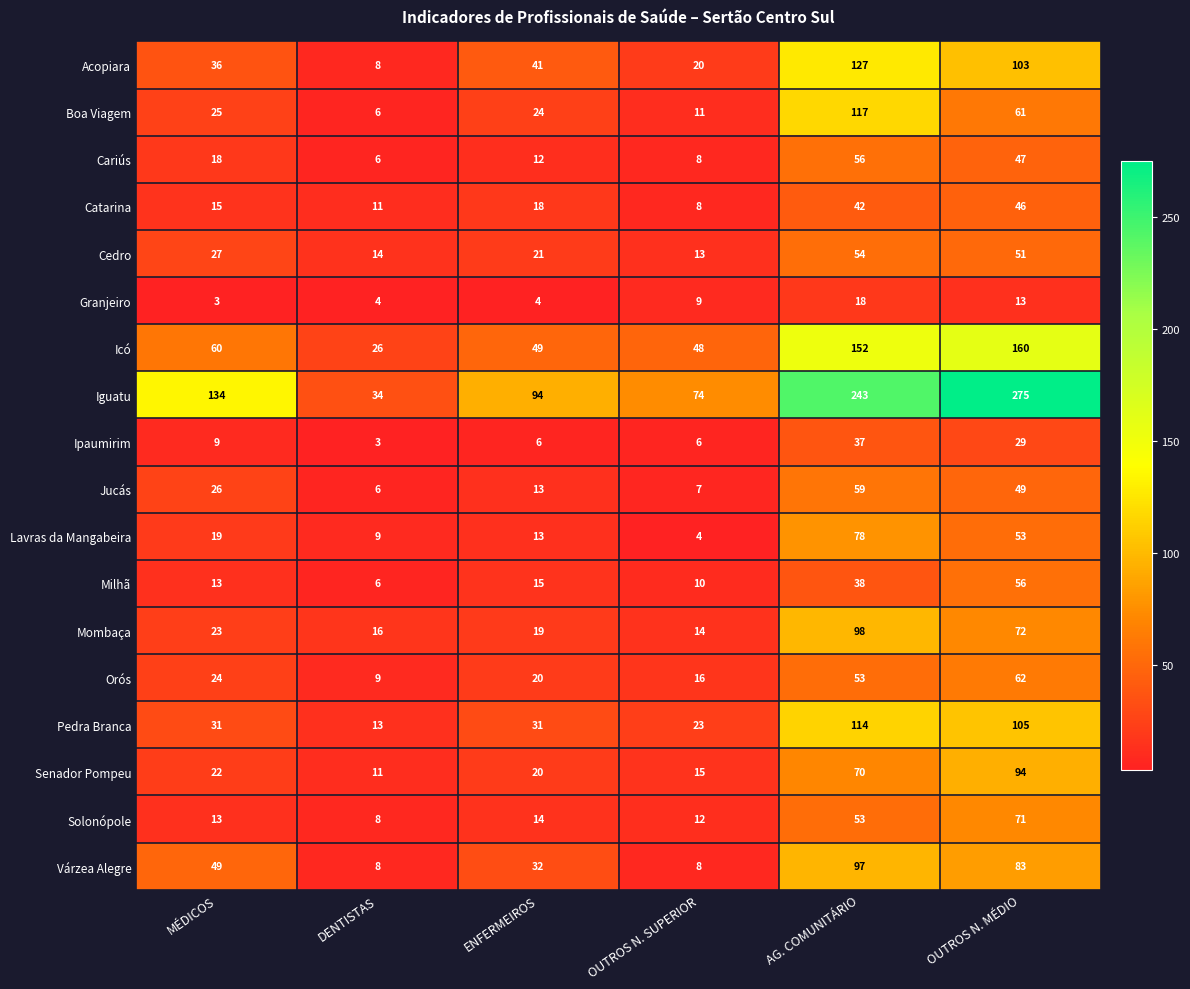

The Orós series shows 8 at MÉDICOS. True or false?

False